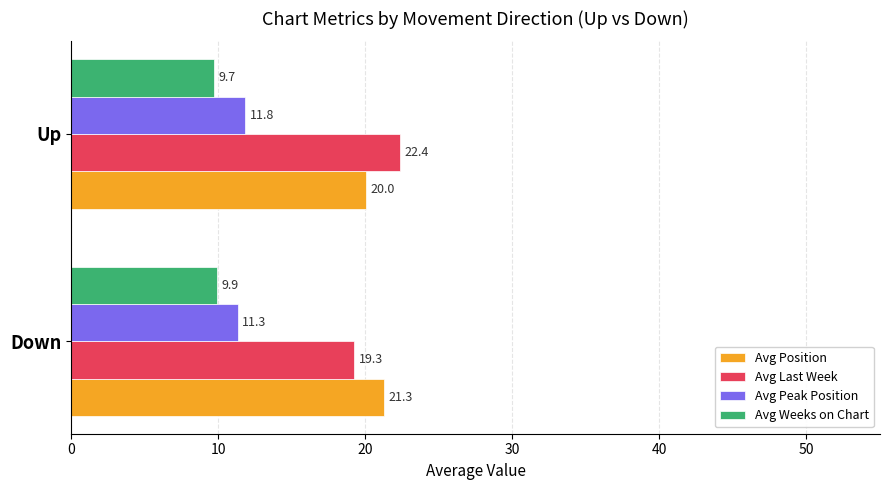

How many data points does each series have?

2